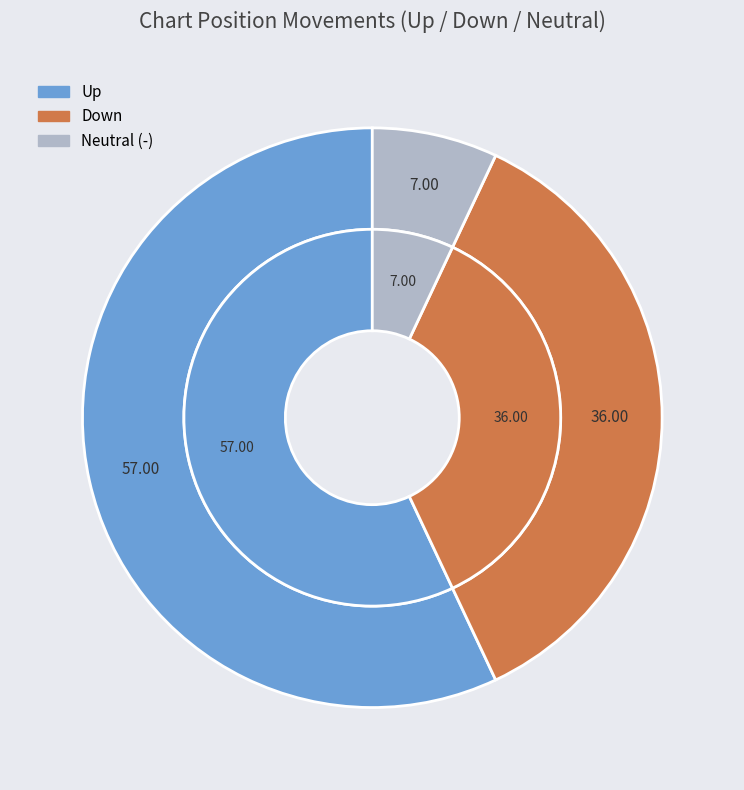

True or false: down accounts for 48% of the total.

False